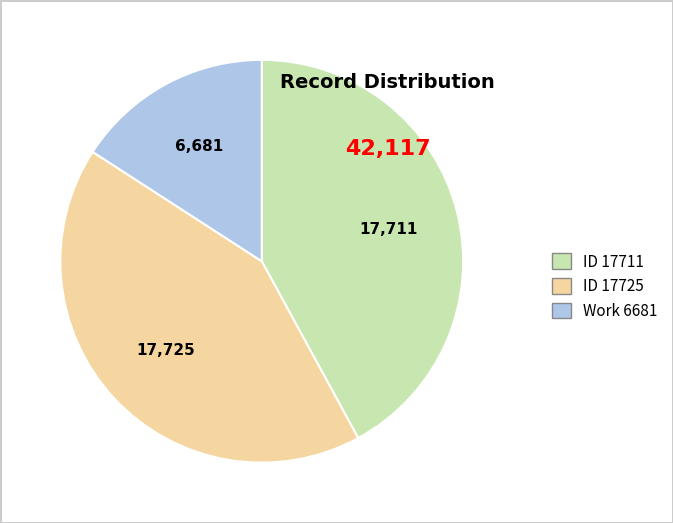

Between ID 17711 and Work 6681, which is larger?

ID 17711